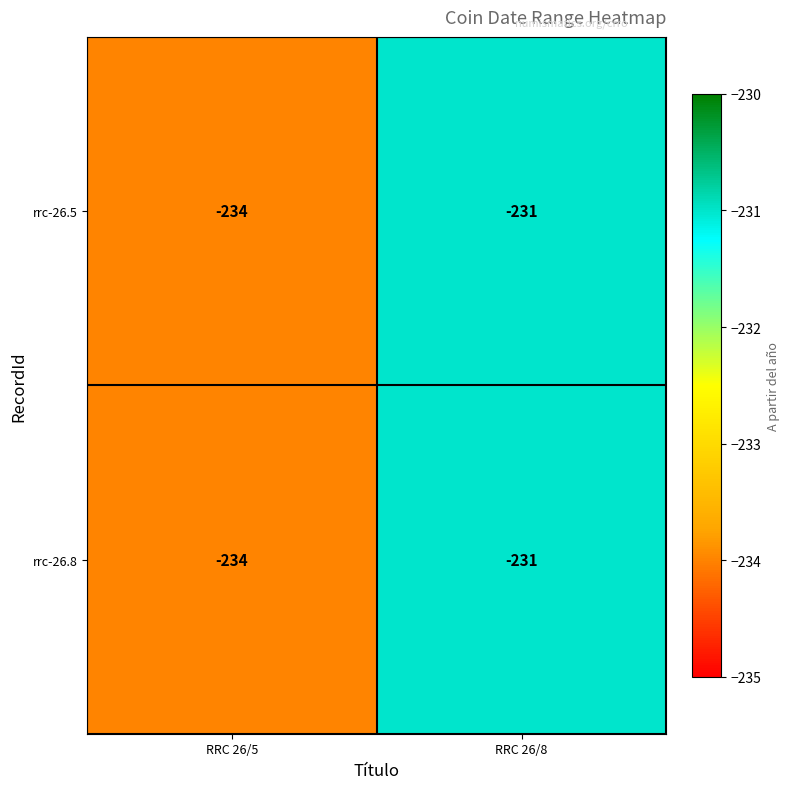

What is the average value of the rrc-26.5 series?

-232